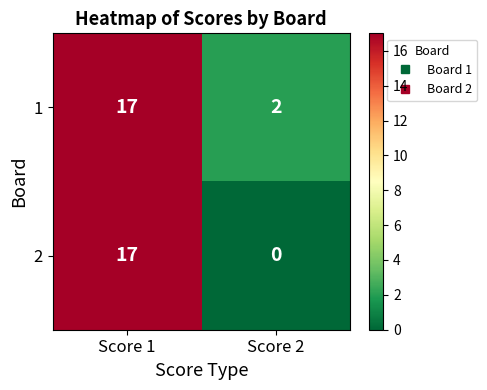

Rank the series at Score 2 from lowest to highest value.

2, 1